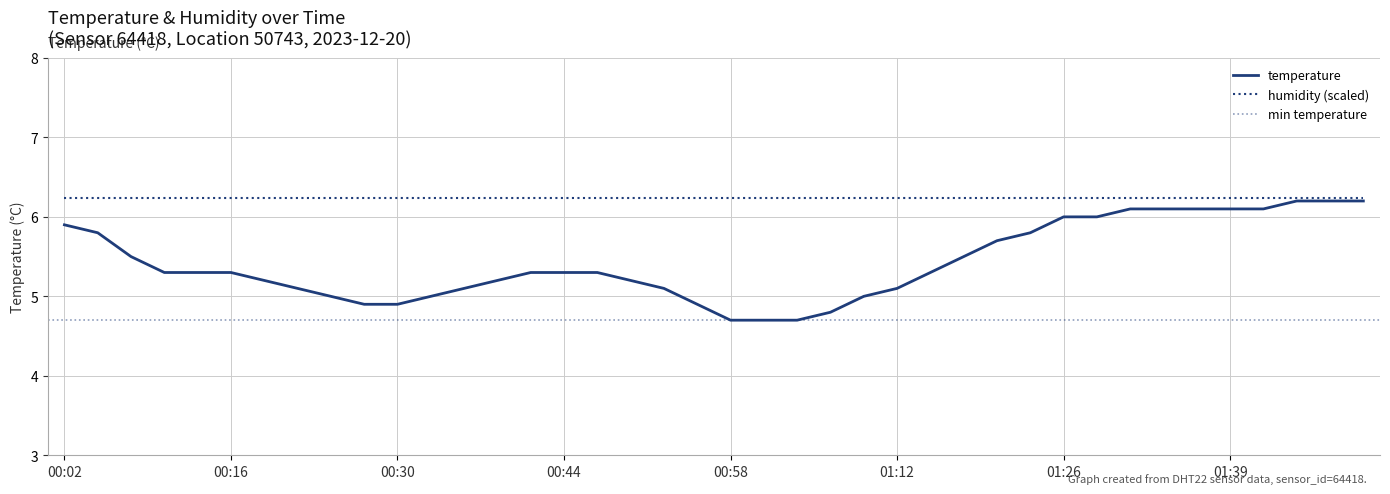

Between 01:17 and 01:06, which is larger?

01:17